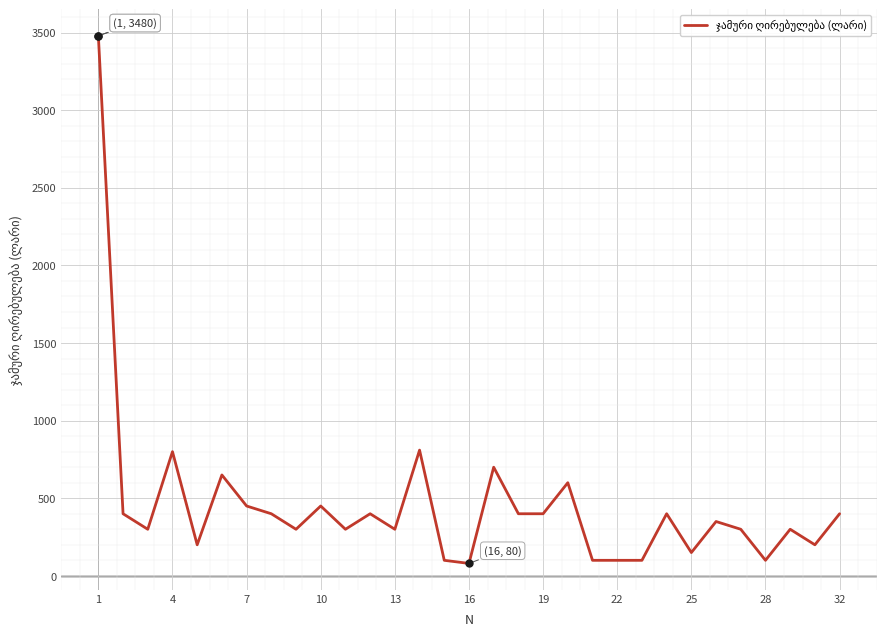

What is the greatest value displayed?

3480